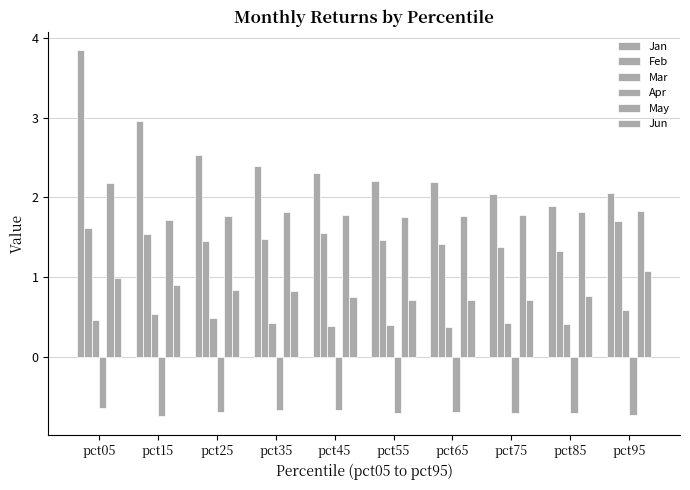

Does the chart contain any negative values?

Yes